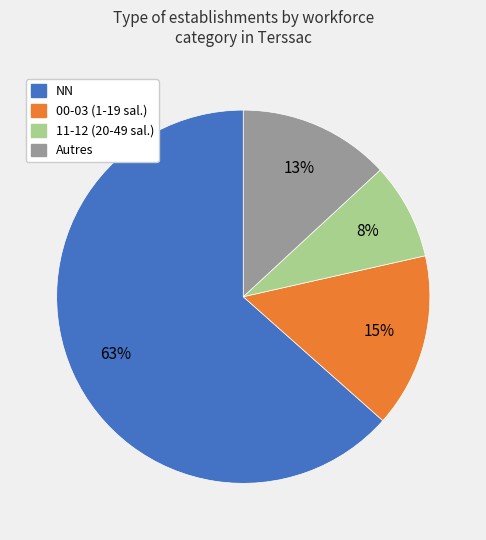

Is there any slice that represents more than half of the pie?

Yes